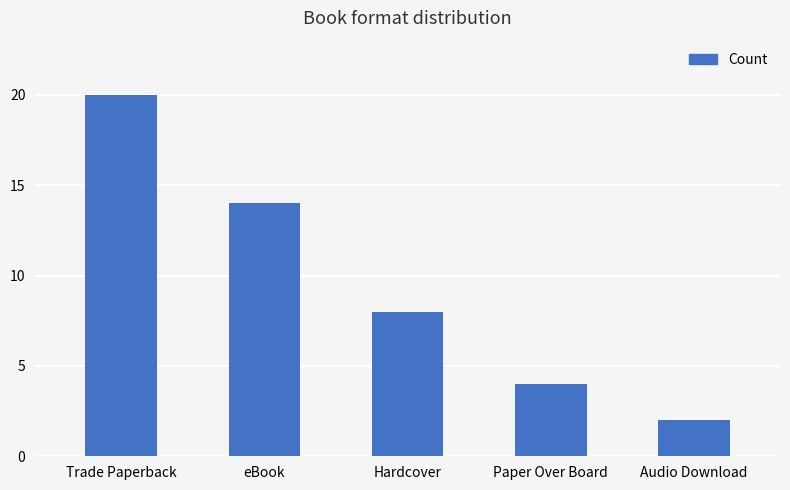

List the labels in order of value, smallest first.

Audio Download, Paper Over Board, Hardcover, eBook, Trade Paperback